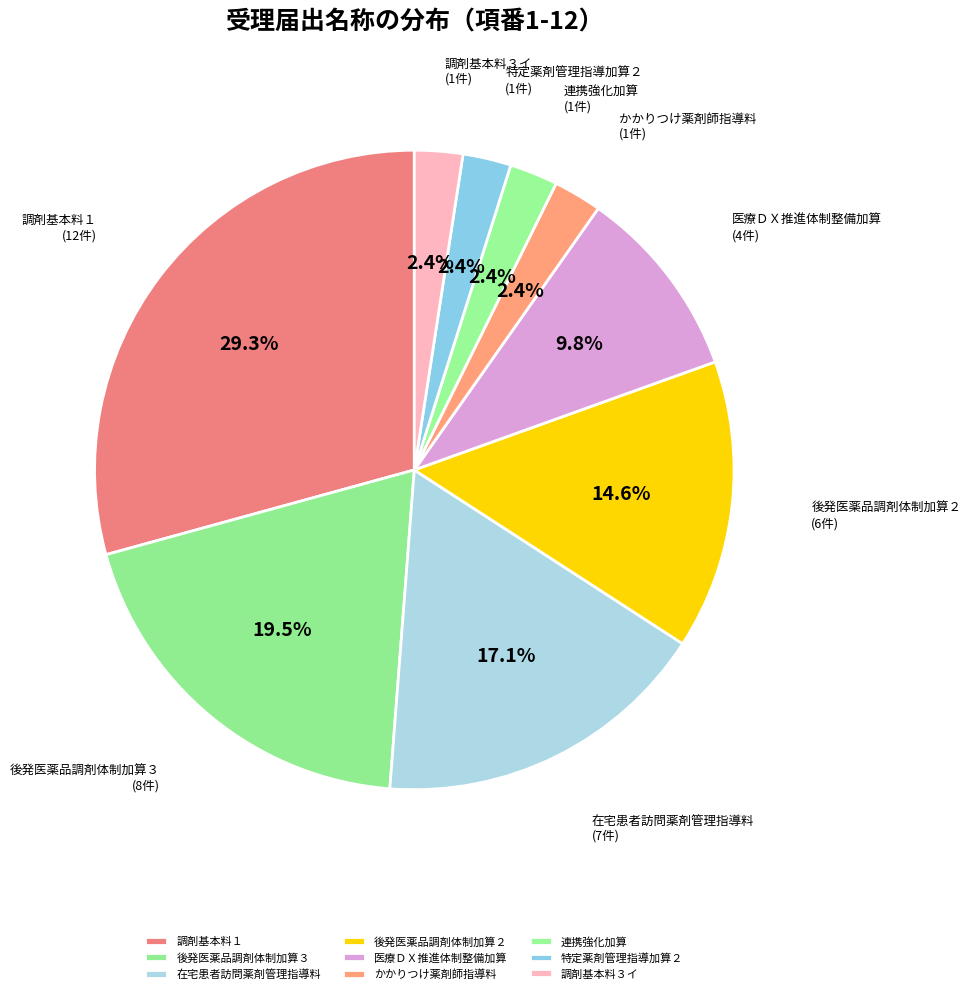

What is the ratio of the value at 調剤基本料１ to the value at 後発医薬品調剤体制加算２?

2.0